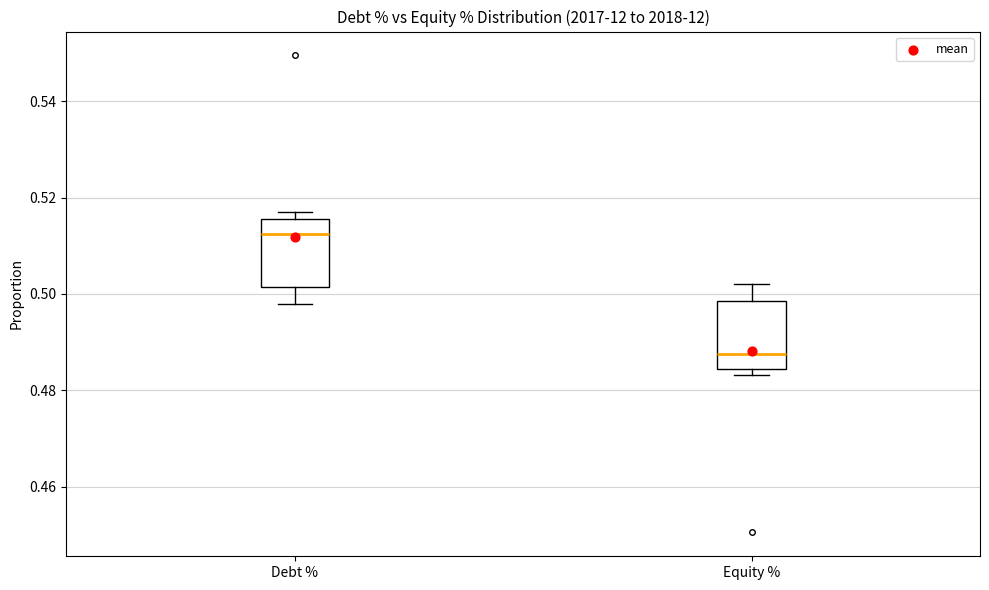

Which box has the highest median line?

Debt %